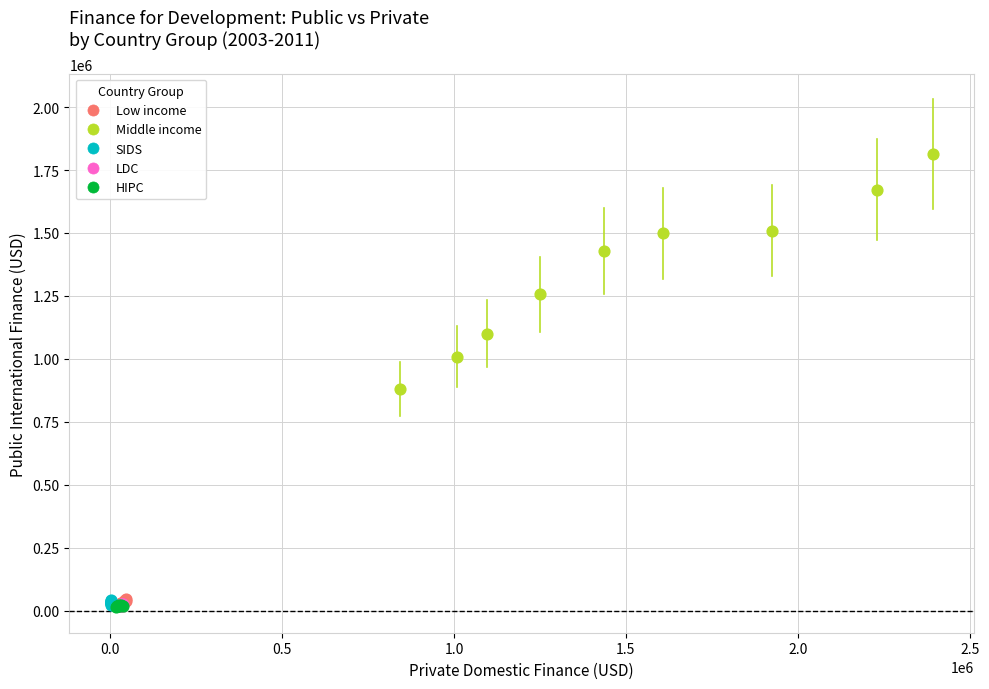

Which series has the widest spread of Y values?

Middle income